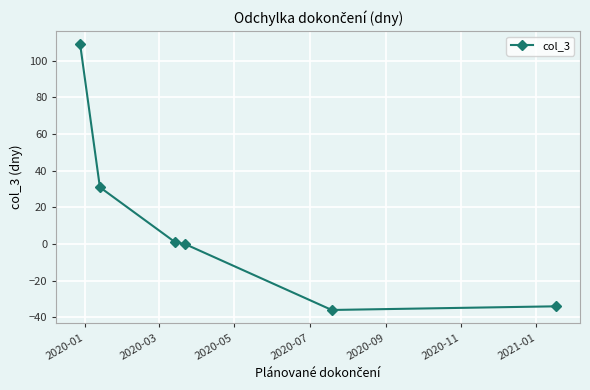

What is the difference between the second highest and second lowest values?

65